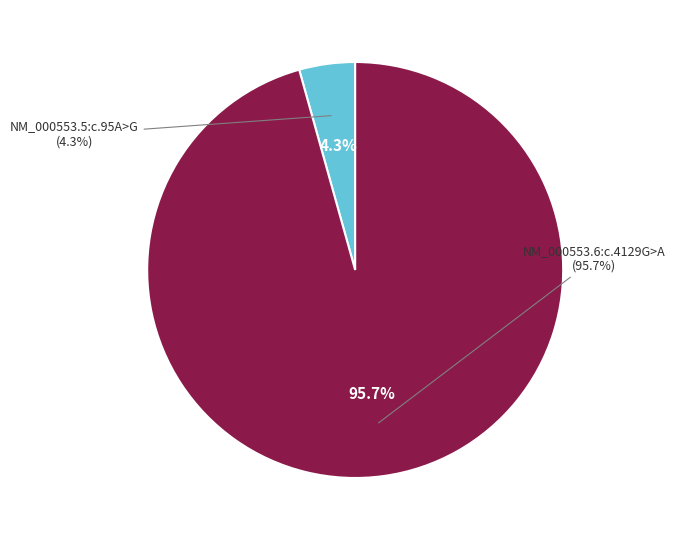

Which slice is the largest?

NM_000553.6:c.4129G>A